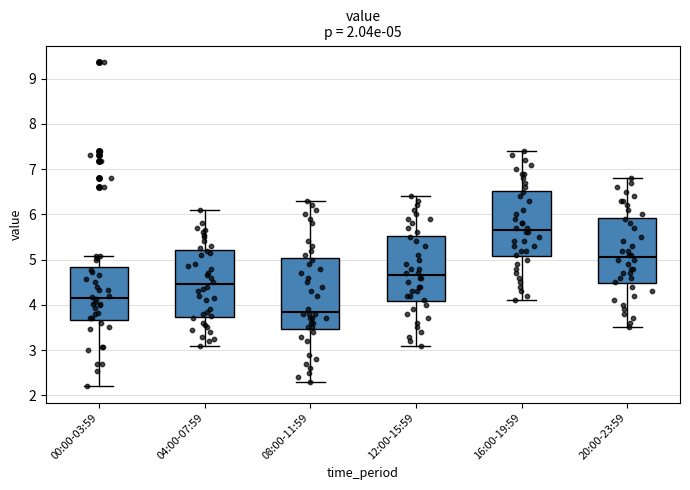

Which box has the lowest median line?

08:00-11:59